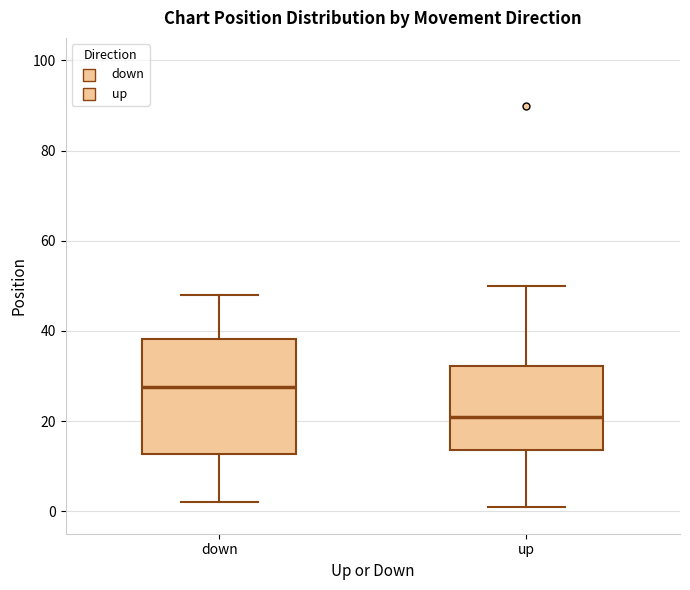

Comparing the boxes themselves (not the whiskers), which one is the tallest?

down